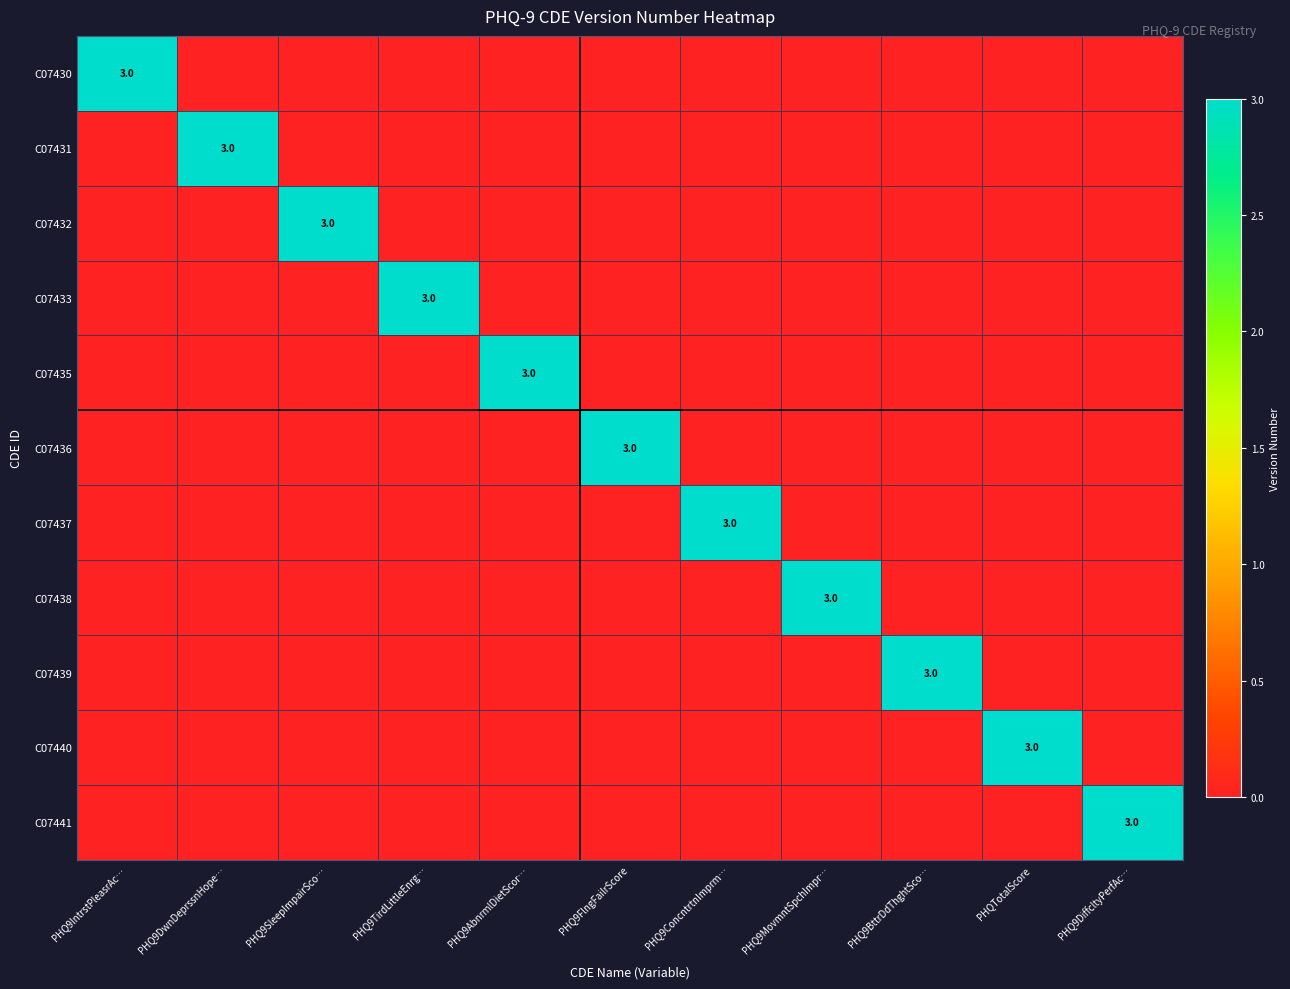

The value of C07431 at PHQ9DwnDeprssnHope… is 5. True or false?

False